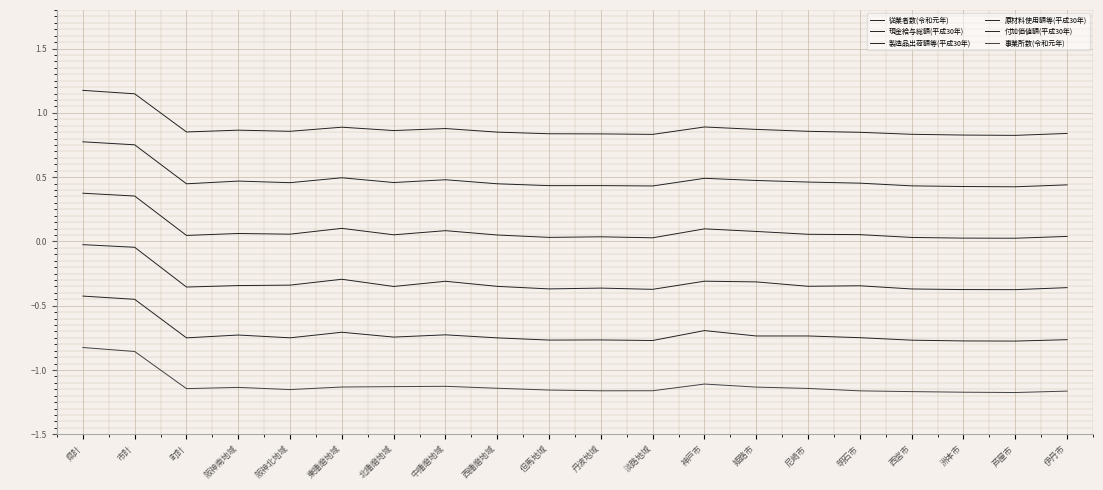

What position from the right is 丹波地域?

10